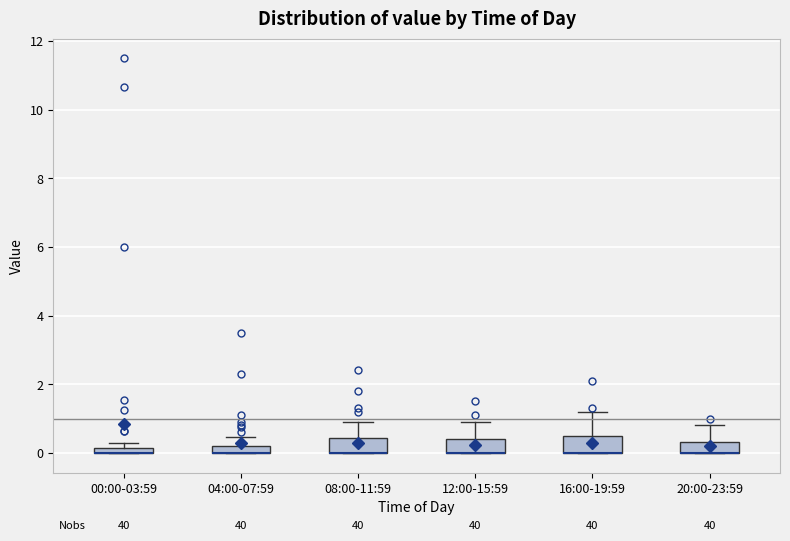

Where does the upper whisker of the box for 12:00-15:59 end on the y-axis? The values are not printed on the chart, so give them approximately, as read against the axis.

1.0